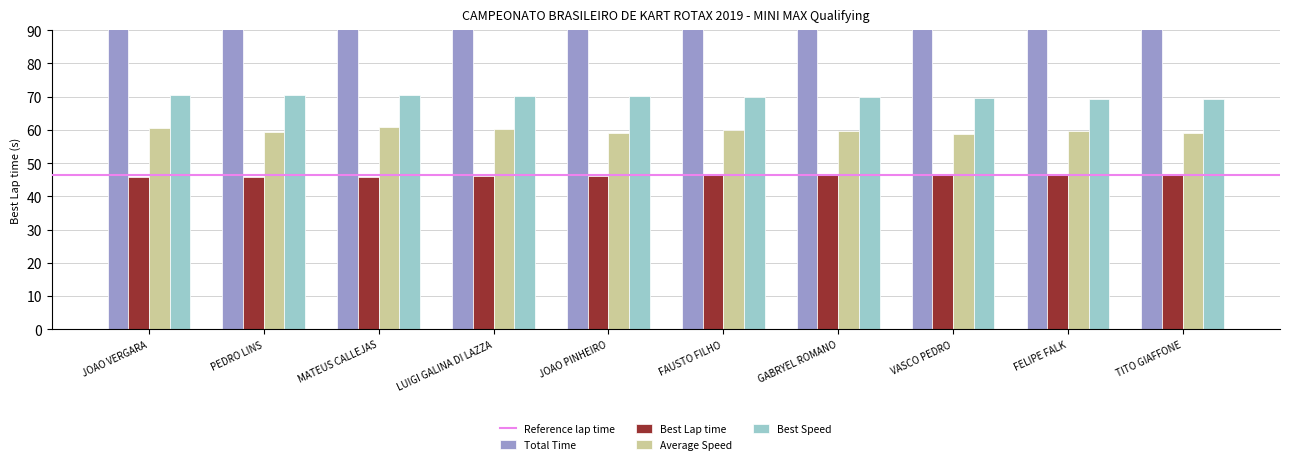

Reading left to right, what are all the values shown in this chart?

Total Time: JOAO VERGARA=375.3	PEDRO LINS=382.1	MATEUS CALLEJAS=372.5	LUIGI GALINA DI LAZZA=375.5	JOAO PINHEIRO=384.0	FAUSTO FILHO=377.6	GABRYEL ROMANO=379.3	VASCO PEDRO=386.2	FELIPE FALK=381.0	TITO GIAFFONE=383.2
Best Lap time: JOAO VERGARA=45.9	PEDRO LINS=45.9	MATEUS CALLEJAS=46.0	LUIGI GALINA DI LAZZA=46.1	JOAO PINHEIRO=46.2	FAUSTO FILHO=46.3	GABRYEL ROMANO=46.4	VASCO PEDRO=46.6	FELIPE FALK=46.8	TITO GIAFFONE=46.8
Average Speed: JOAO VERGARA=60.4	PEDRO LINS=59.4	MATEUS CALLEJAS=60.9	LUIGI GALINA DI LAZZA=60.4	JOAO PINHEIRO=59.1	FAUSTO FILHO=60.1	GABRYEL ROMANO=59.8	VASCO PEDRO=58.7	FELIPE FALK=59.5	TITO GIAFFONE=59.2
Best Speed: JOAO VERGARA=70.5	PEDRO LINS=70.5	MATEUS CALLEJAS=70.5	LUIGI GALINA DI LAZZA=70.2	JOAO PINHEIRO=70.2	FAUSTO FILHO=70.0	GABRYEL ROMANO=69.8	VASCO PEDRO=69.5	FELIPE FALK=69.2	TITO GIAFFONE=69.2